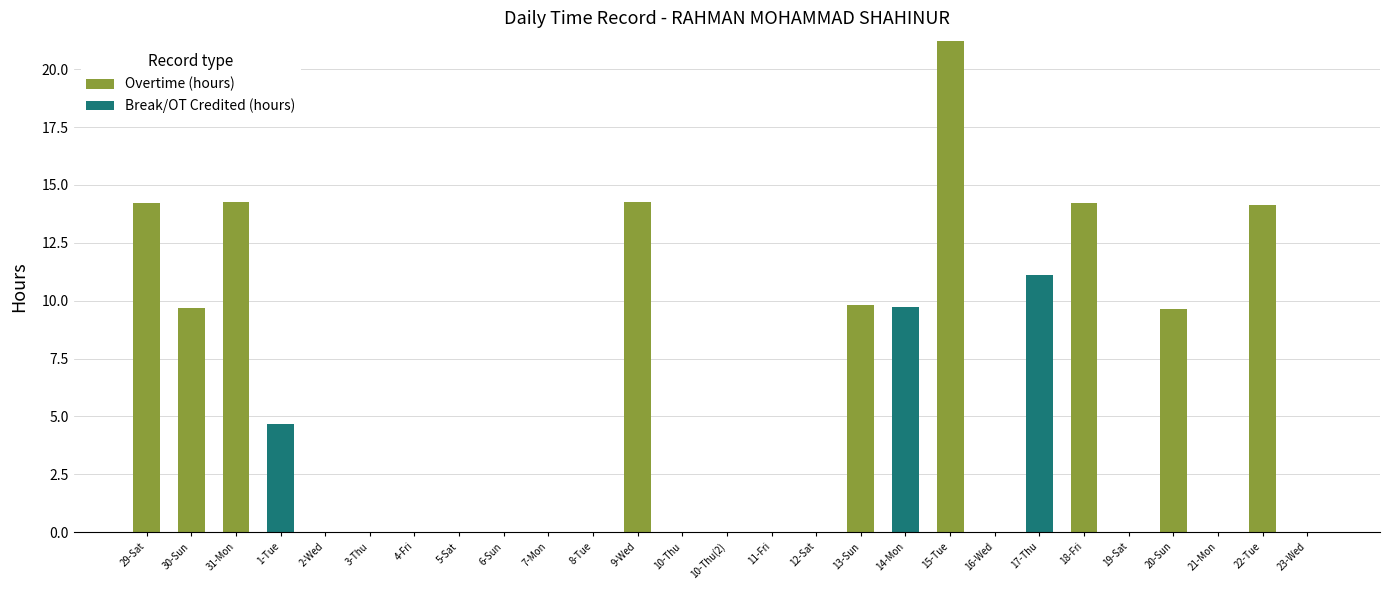

At which category is the sum across all series the highest?

15-Tue